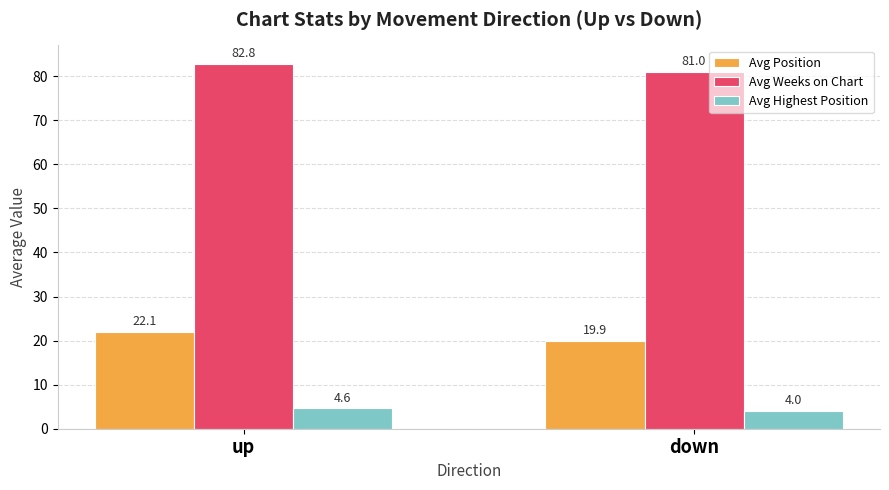

How many categories are shown in the chart?

2